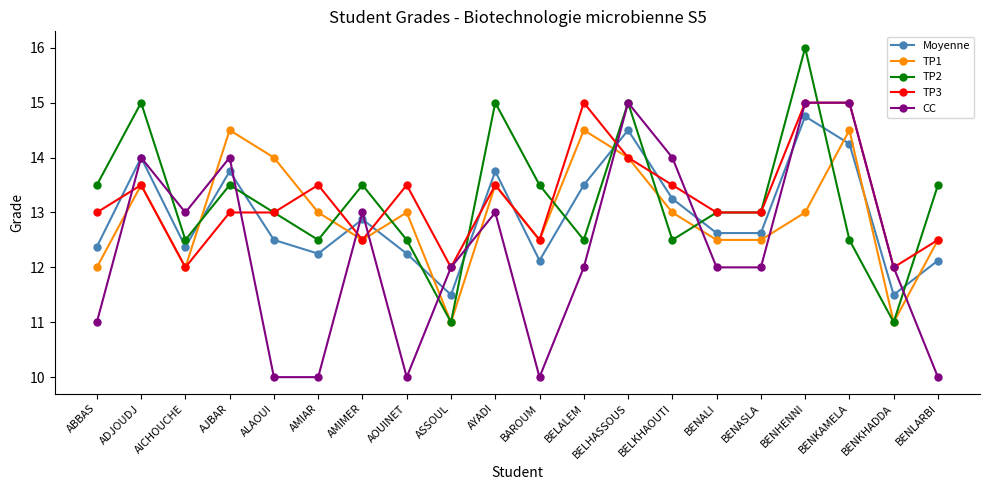

What is the sum of all Moyenne values?

258.9